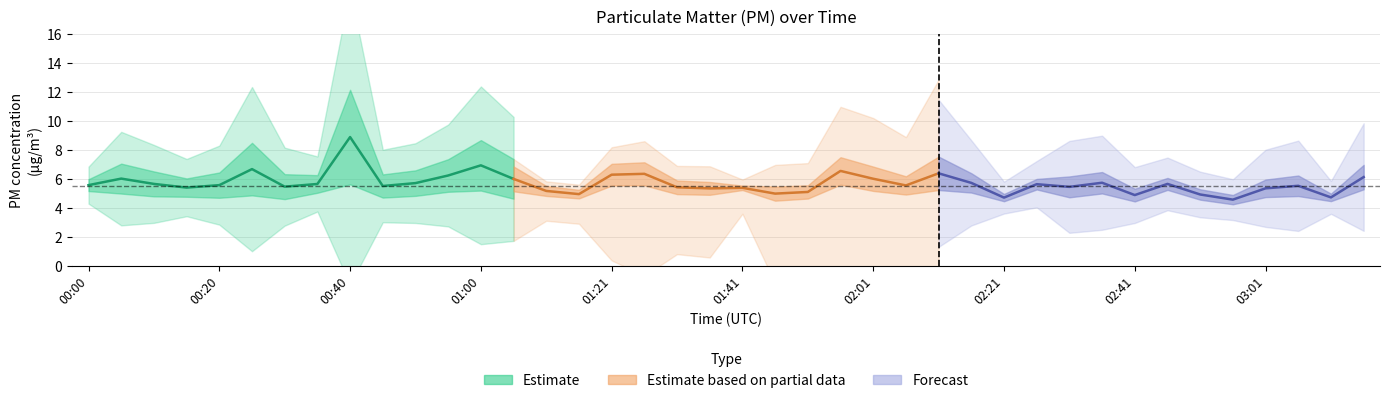

Does the chart have visible grid lines?

Yes